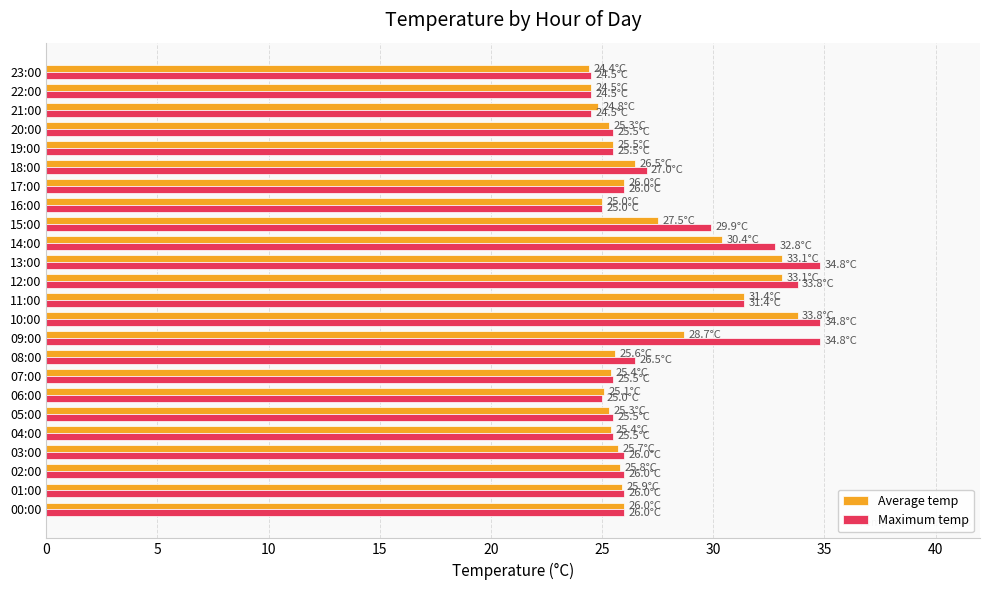

Which series has the widest spread of values?

Maximum temp